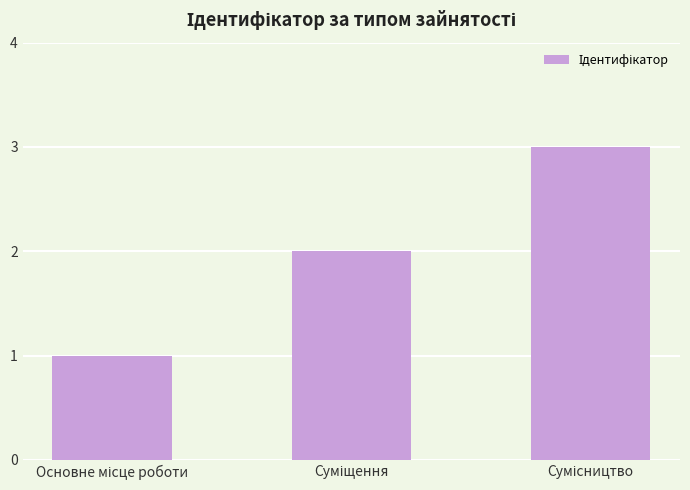

How many values are below 2?

1